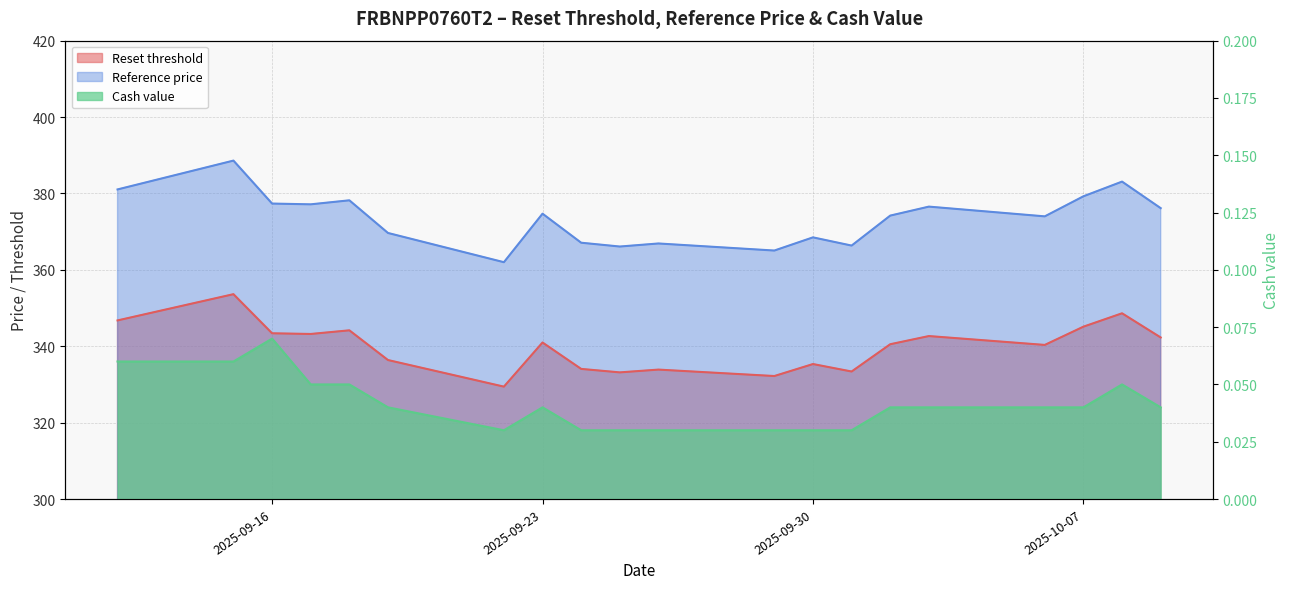

Where is Cash value nearest to the value 0?

2025-10-01